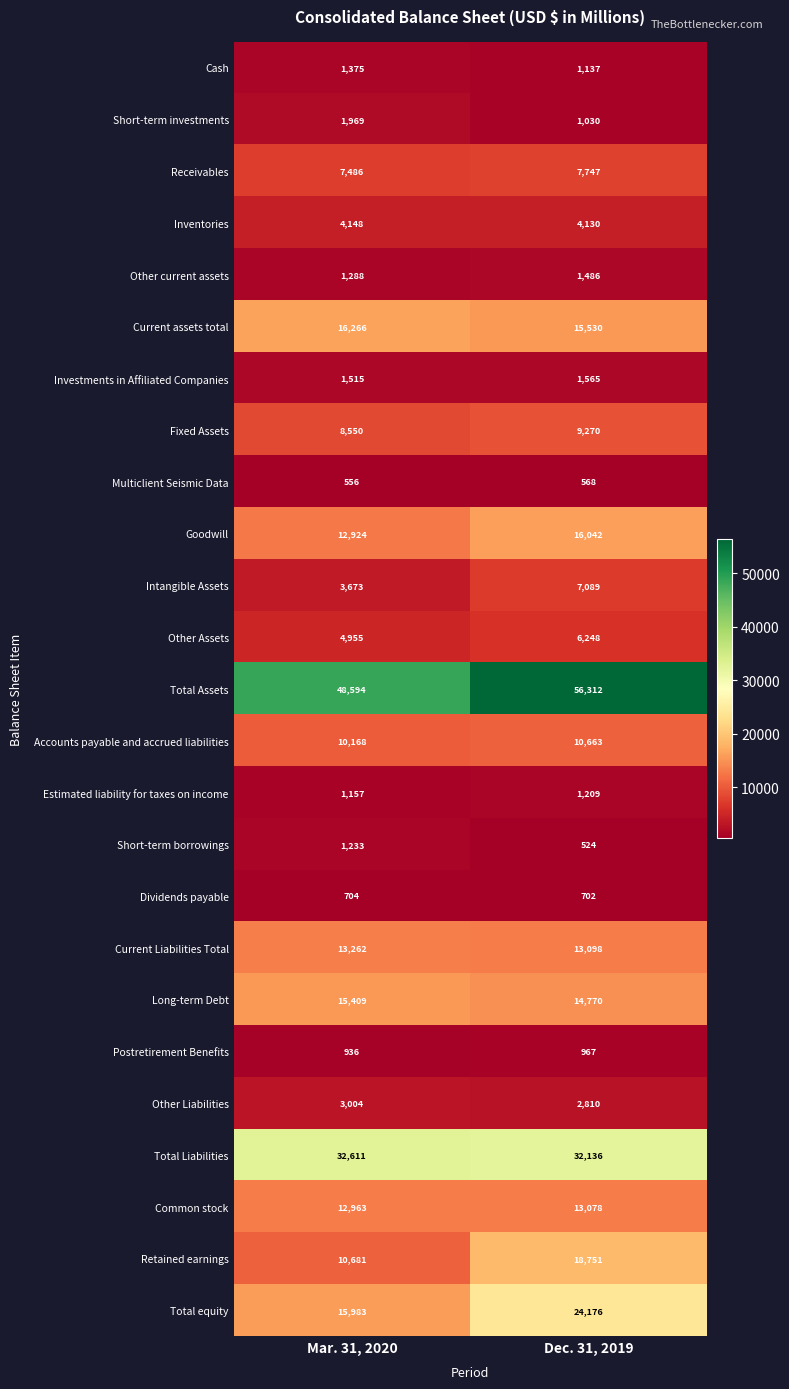

Between Mar. 31, 2020 and Dec. 31, 2019, which series saw the biggest shift?

Total equity